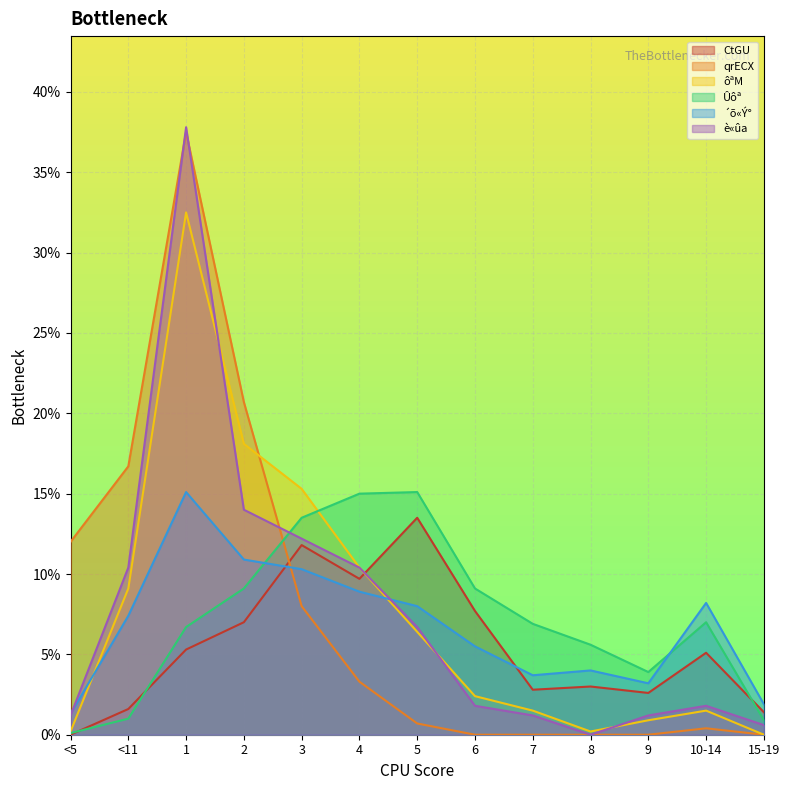

Reading left to right, list all the values displayed in this chart.

CtGU: <5=0.0	<11=0.0	1=0.1	2=0.1	3=0.1	4=0.1	5=0.1	6=0.1	7=0.0	8=0.0	9=0.0	10-14=0.1	15-19=0.0
qrECX: <5=0.1	<11=0.2	1=0.4	2=0.2	3=0.1	4=0.0	5=0.0	6=0.0	7=0.0	8=0.0	9=0.0	10-14=0.0	15-19=0.0
ôªM: <5=0.0	<11=0.1	1=0.3	2=0.2	3=0.2	4=0.1	5=0.1	6=0.0	7=0.0	8=0.0	9=0.0	10-14=0.0	15-19=0.0
Ûôª: <5=0.0	<11=0.0	1=0.1	2=0.1	3=0.1	4=0.1	5=0.2	6=0.1	7=0.1	8=0.1	9=0.0	10-14=0.1	15-19=0.0
´õ«Ý°: <5=0.0	<11=0.1	1=0.2	2=0.1	3=0.1	4=0.1	5=0.1	6=0.1	7=0.0	8=0.0	9=0.0	10-14=0.1	15-19=0.0
è«ûa: <5=0.0	<11=0.1	1=0.4	2=0.1	3=0.1	4=0.1	5=0.1	6=0.0	7=0.0	8=0.0	9=0.0	10-14=0.0	15-19=0.0